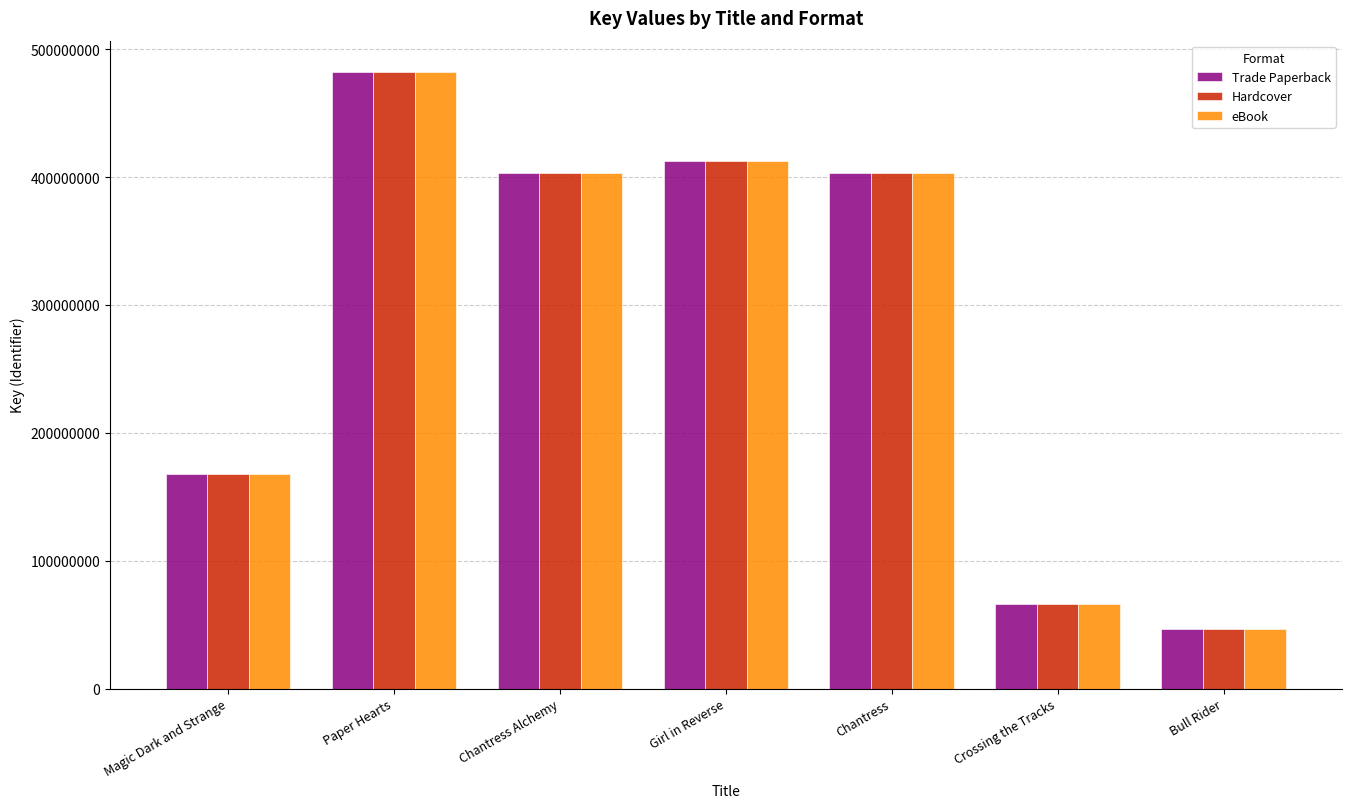

What is the average value of the Hardcover series?

282996583